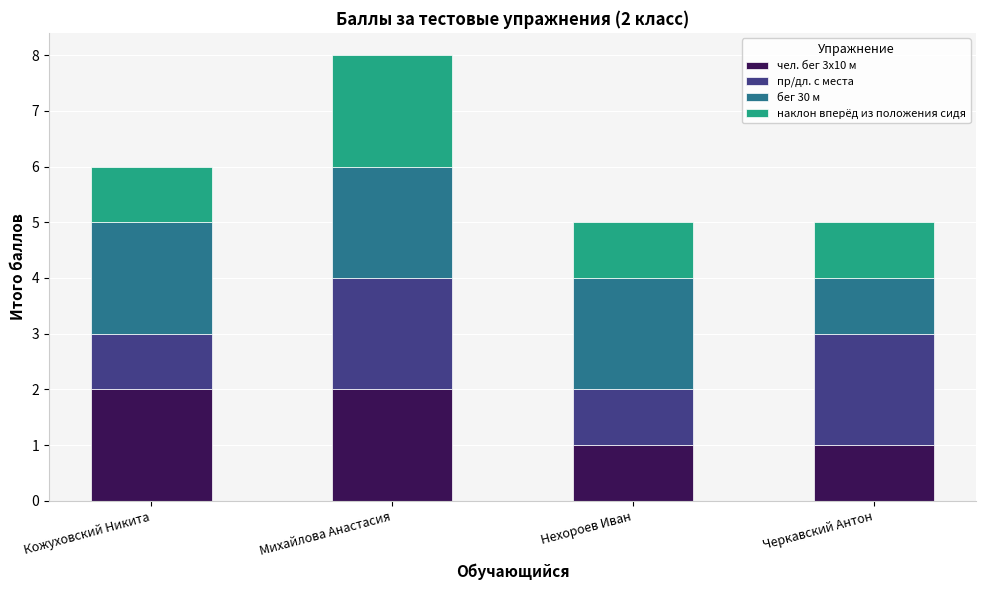

What are all the series names shown in the legend?

чел. бег 3х10 м, пр/дл. с места, бег 30 м, наклон вперёд из положения сидя